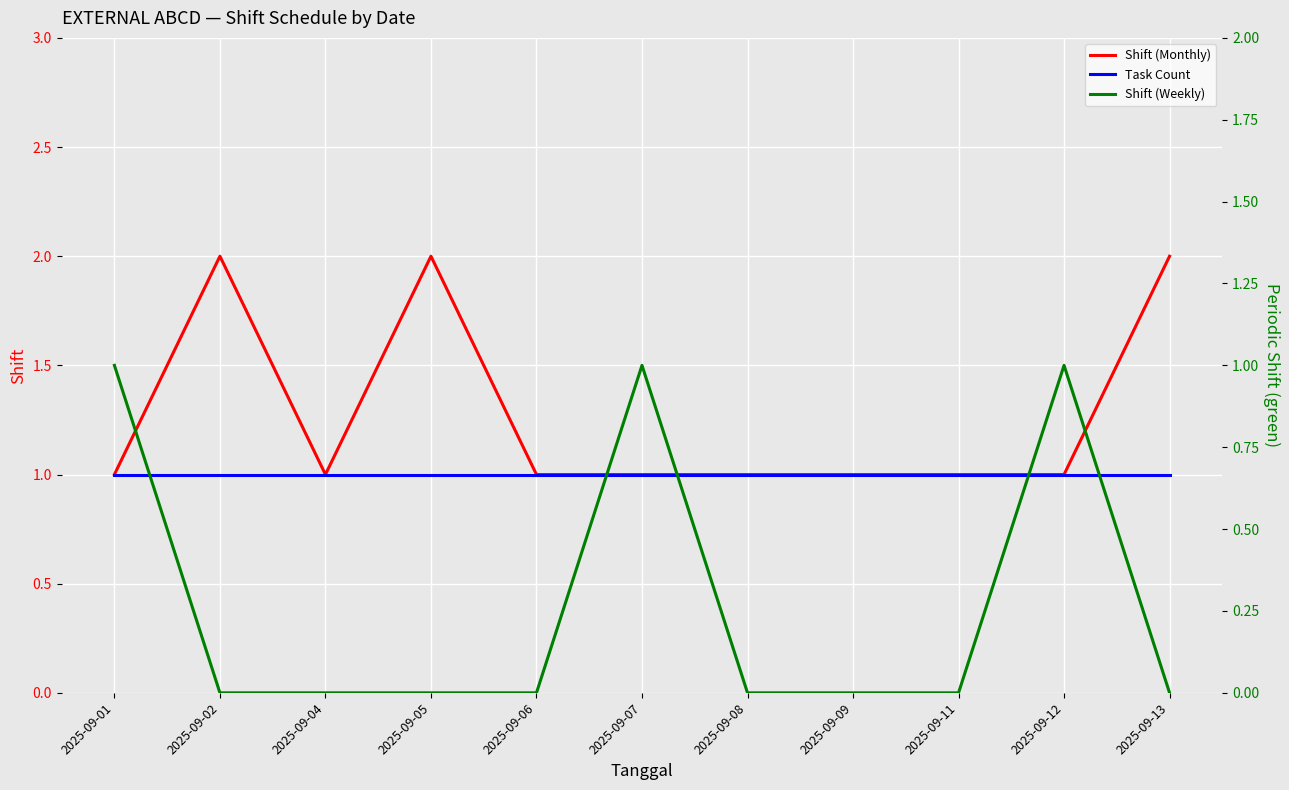

True or false: Task Count has more than 2 points higher than both neighbors.

False